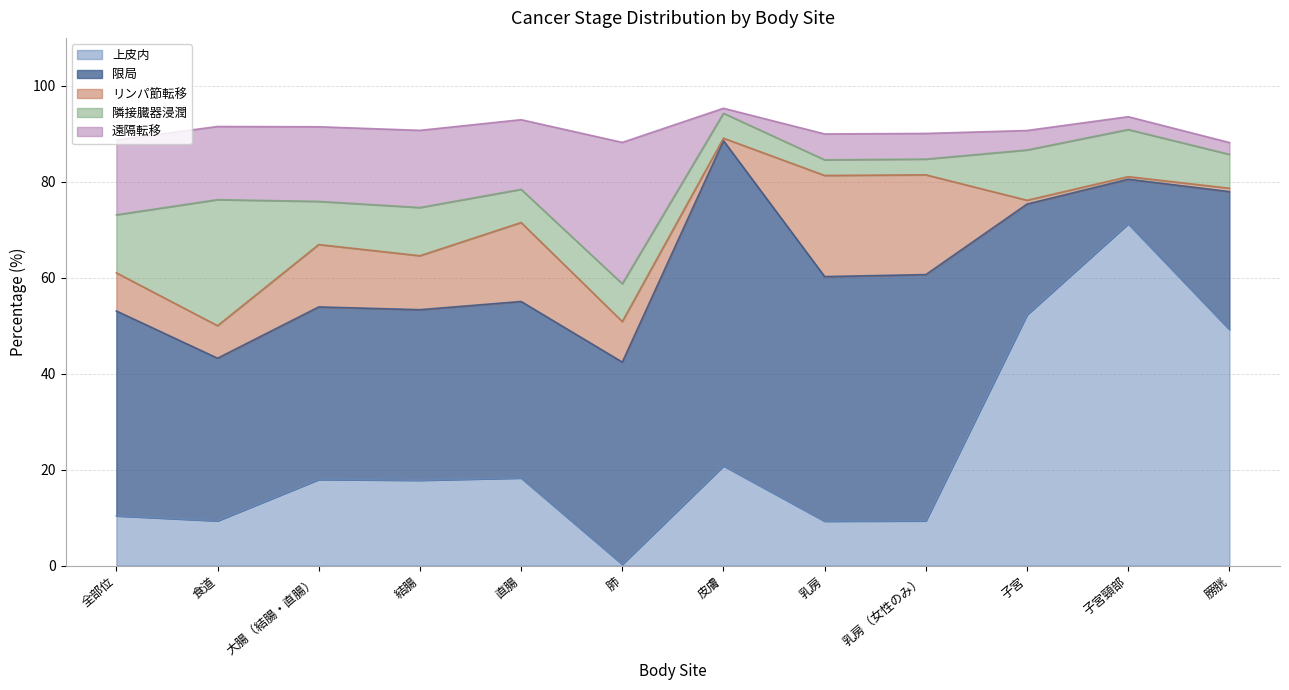

Rank the categories by リンパ節転移 value from lowest to highest.

皮膚, 子宮頸部, 膀胱, 子宮, 食道, 全部位, 肺, 結腸, 大腸（結腸・直腸）, 直腸, 乳房（女性のみ）, 乳房